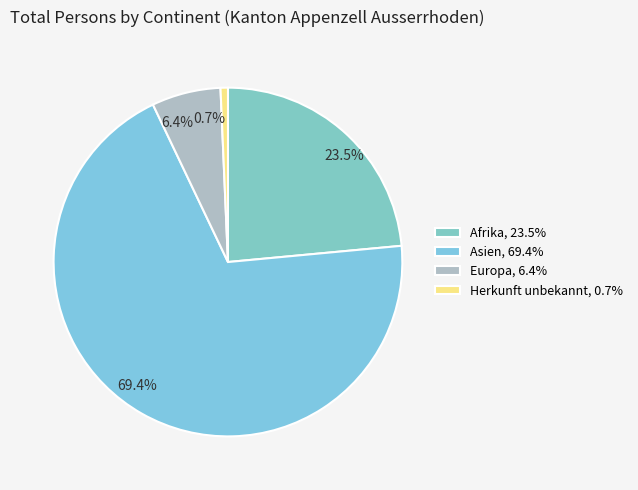

Is Asien the majority of the pie?

Yes